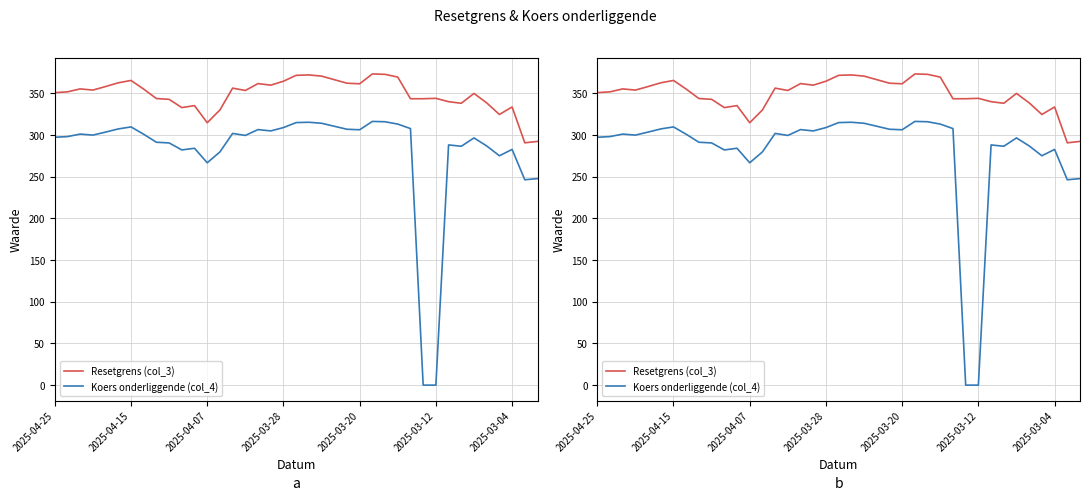

What position from the left is 15?

16